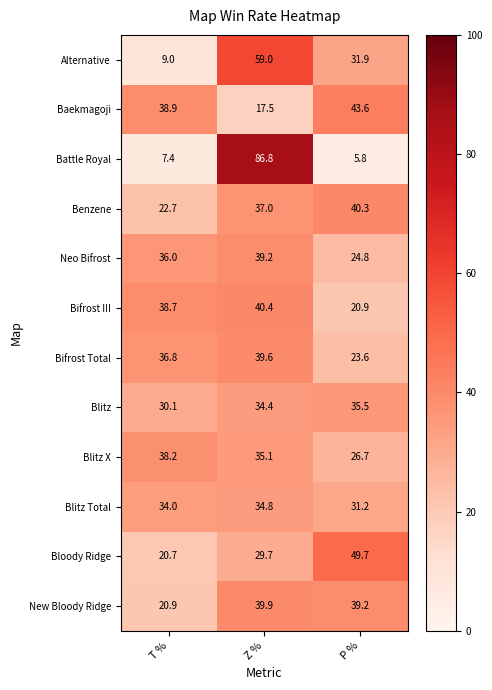

What is the spread (max minus min) of values at P %?

43.9